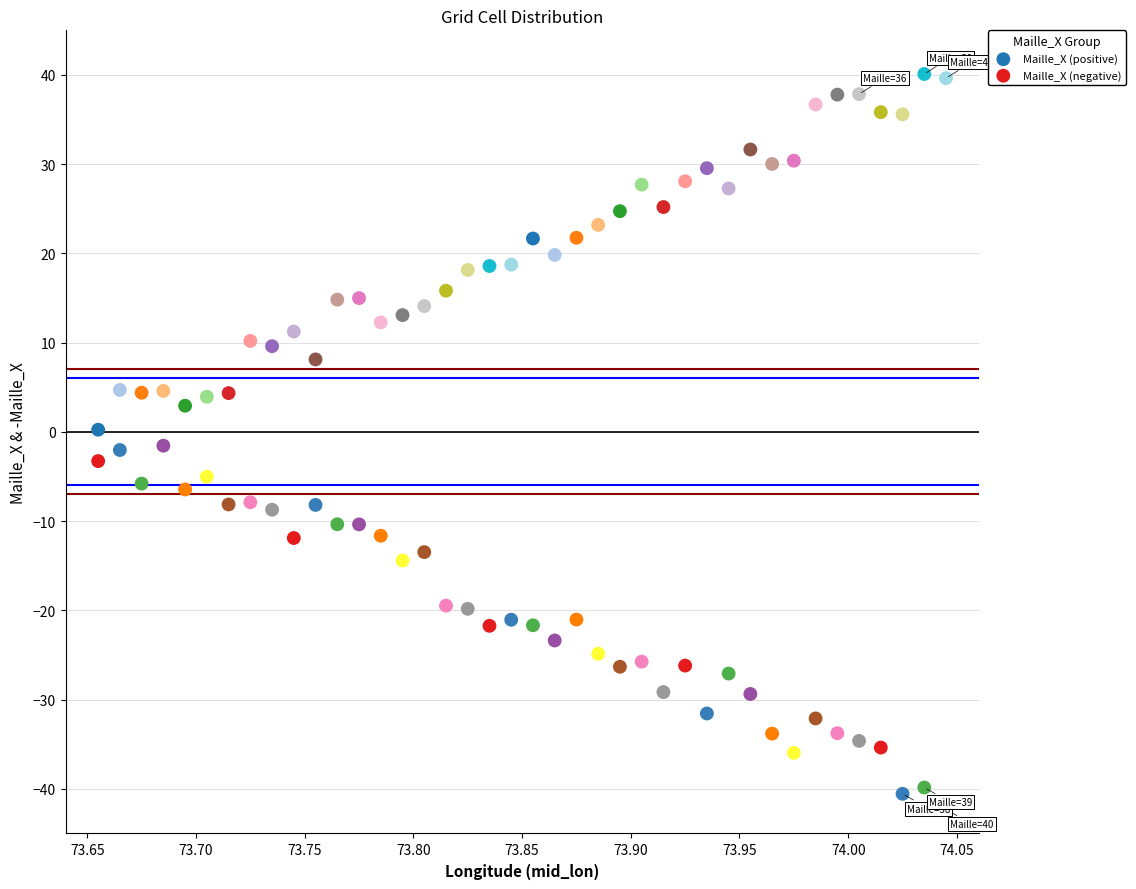

What is the X range (max minus min) for the scatter plot?

0.4